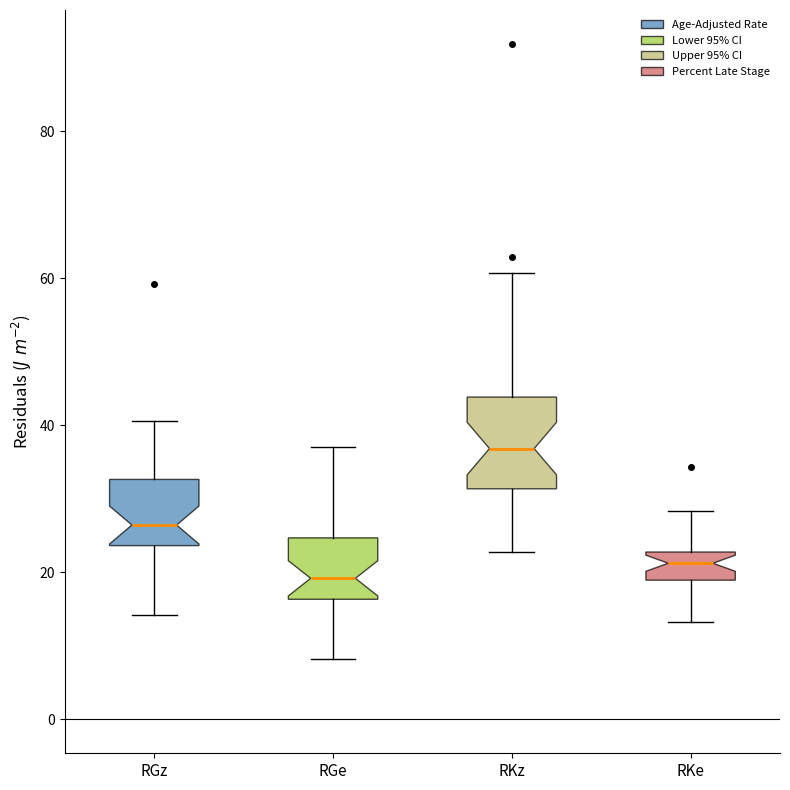

Reading left to right, read every box against the y-axis: the position of its median line, the range the box covers, and the ends of its whiskers. The values are not printed on the chart, so give them approximately, as read against the axis.

RGz: median 26, box 24 to 32, whiskers 14 to 40
RGe: median 20, box 16 to 24, whiskers 8 to 38
RKz: median 36, box 32 to 44, whiskers 22 to 60
RKe: median 22 (inside the box), box 18 to 22, whiskers 14 to 28